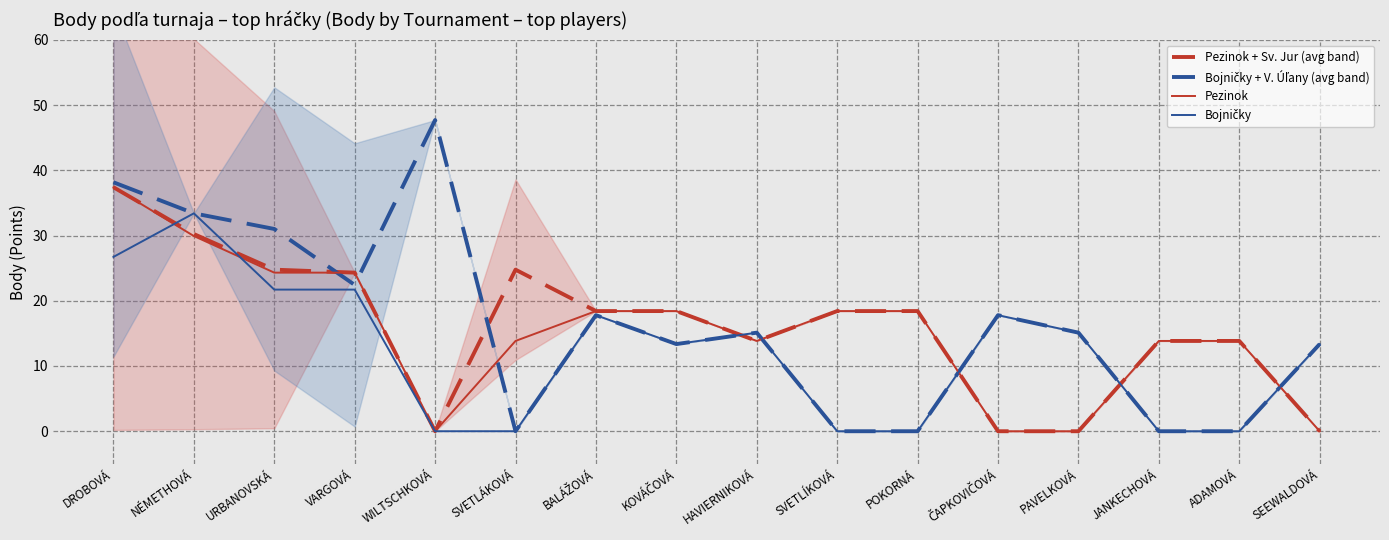

What is the label of the 7th point from the right?

SVETLÍKOVÁ